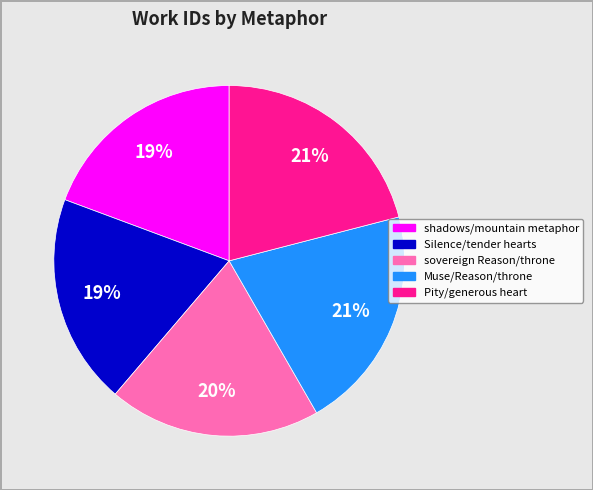

How many segments does this pie chart have?

5